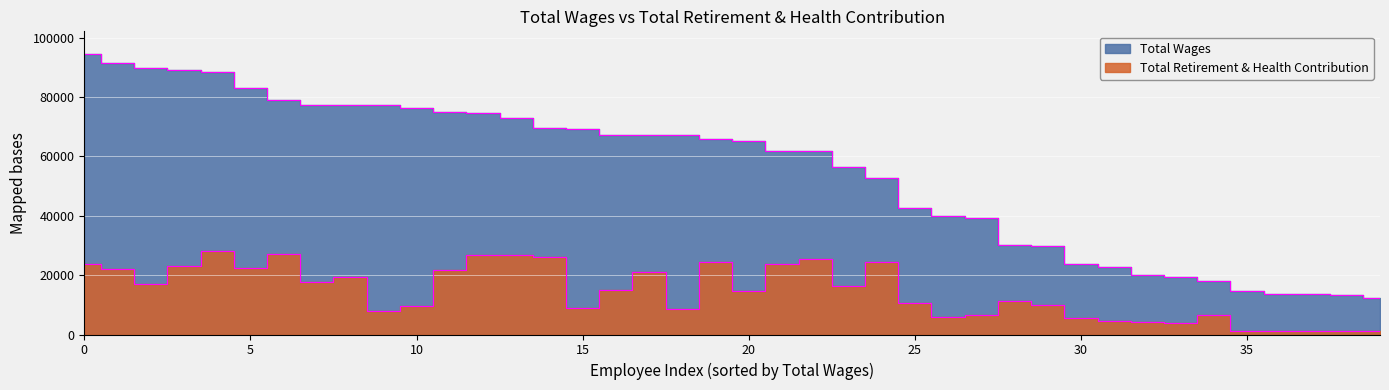

Is it true that total_retirement equals 1108 at 38?

True